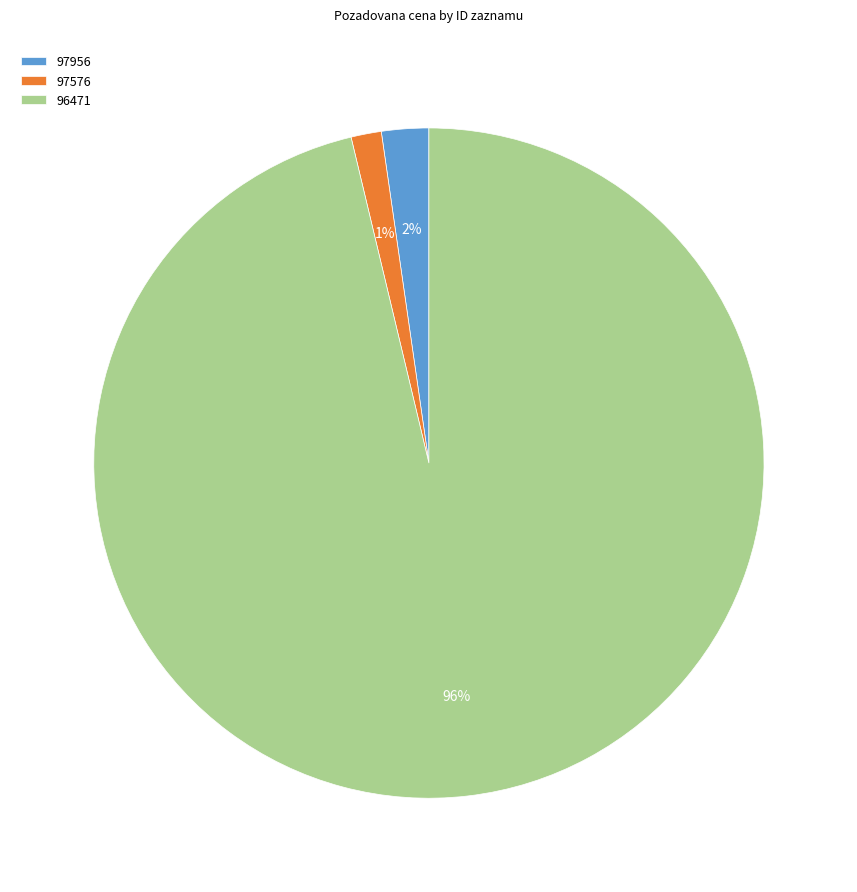

To the nearest percent, what is the combined percentage of 97956 and 96471?

99%